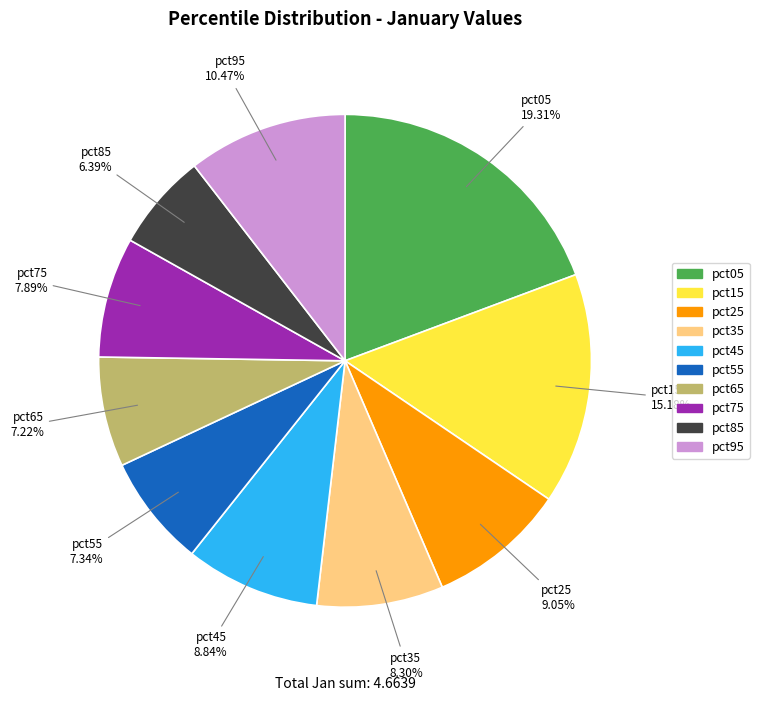

How many slices are in this pie chart?

10